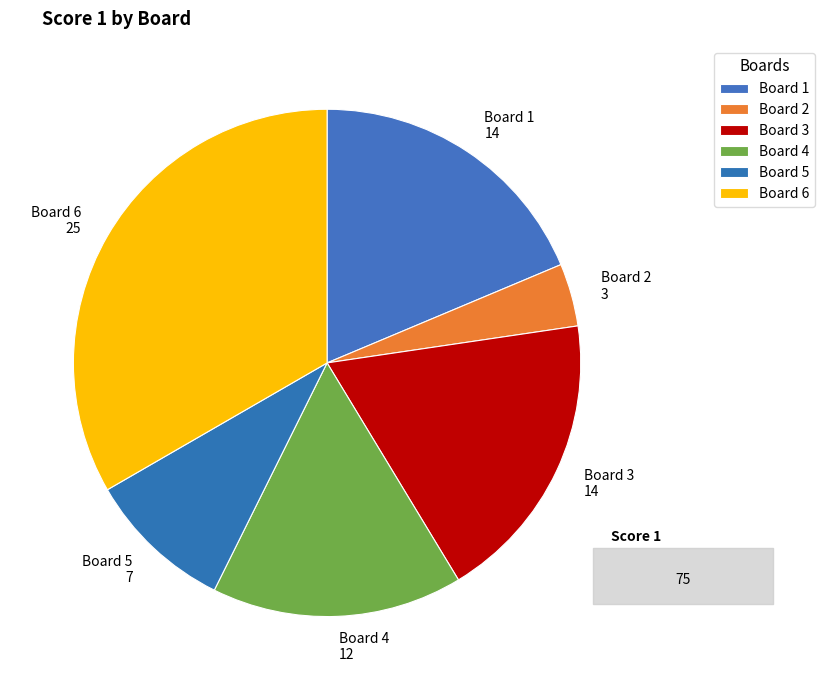

Do Board 6 25 and Board 2 3 together represent more than half of the pie?

No